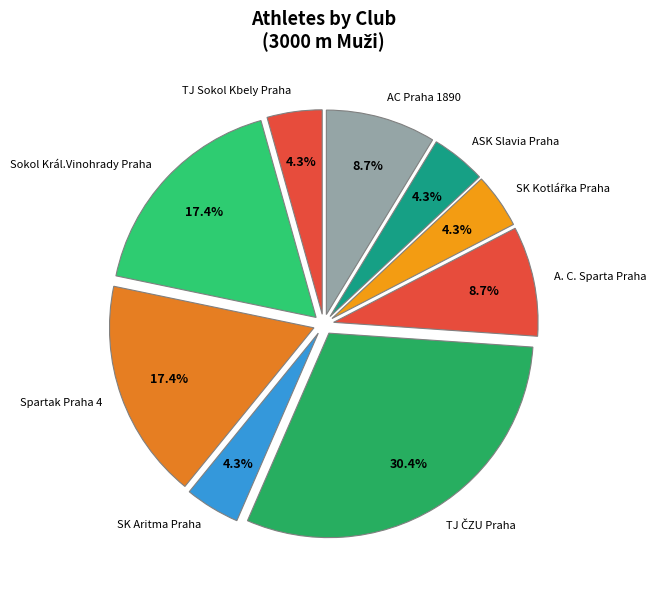

To the nearest percent, what percentage of the pie is A. C. Sparta Praha?

9%